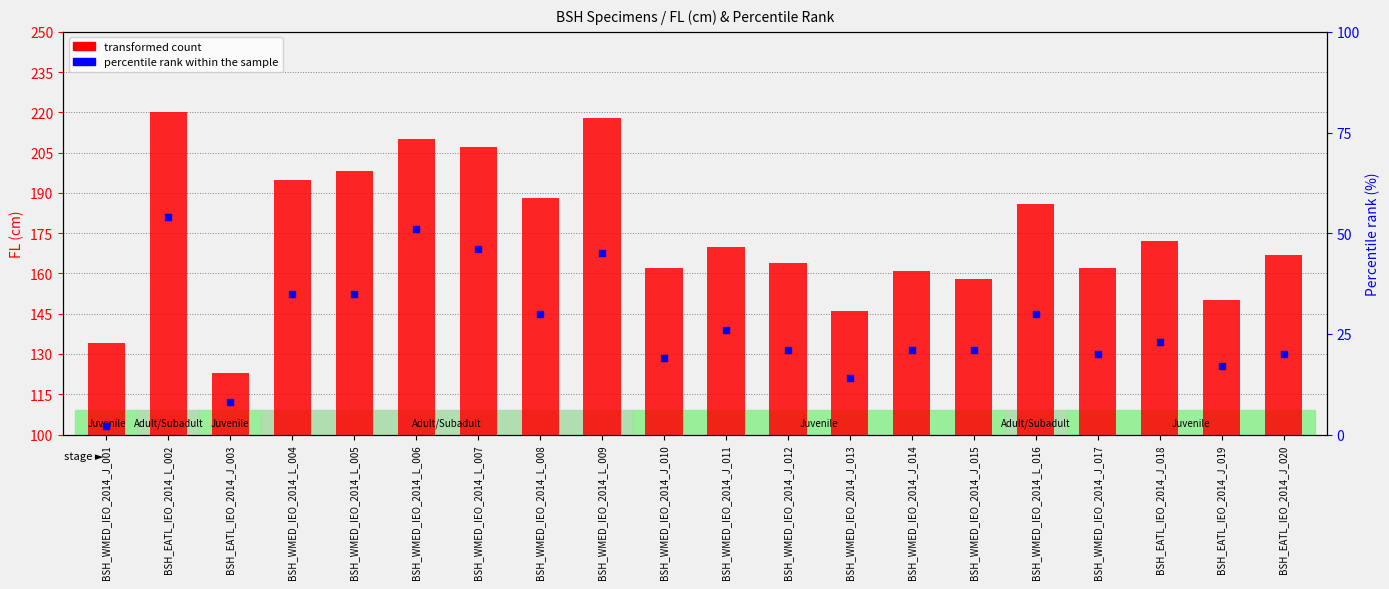

Is the value of percentile rank within the sample at BSH_WMED_IEO_2014_L_004 greater than the value of transformed count at BSH_EATL_IEO_2014_J_018?

No